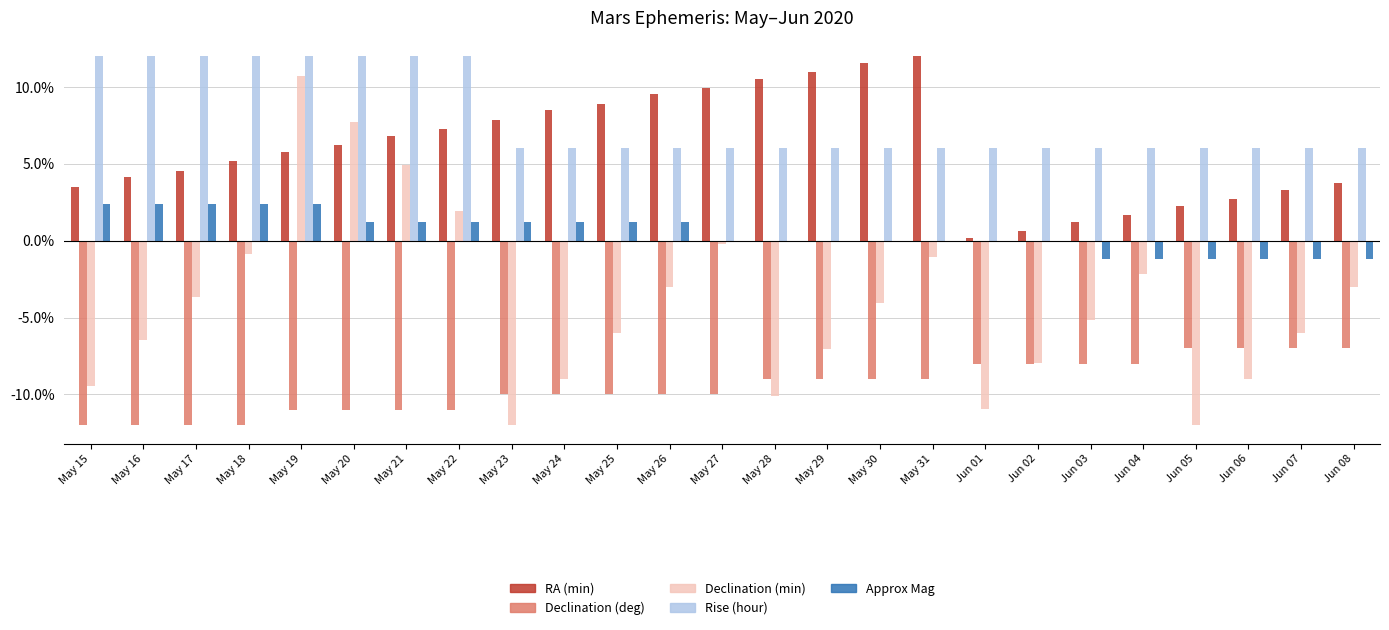

What position from the right is Jun 08?

1